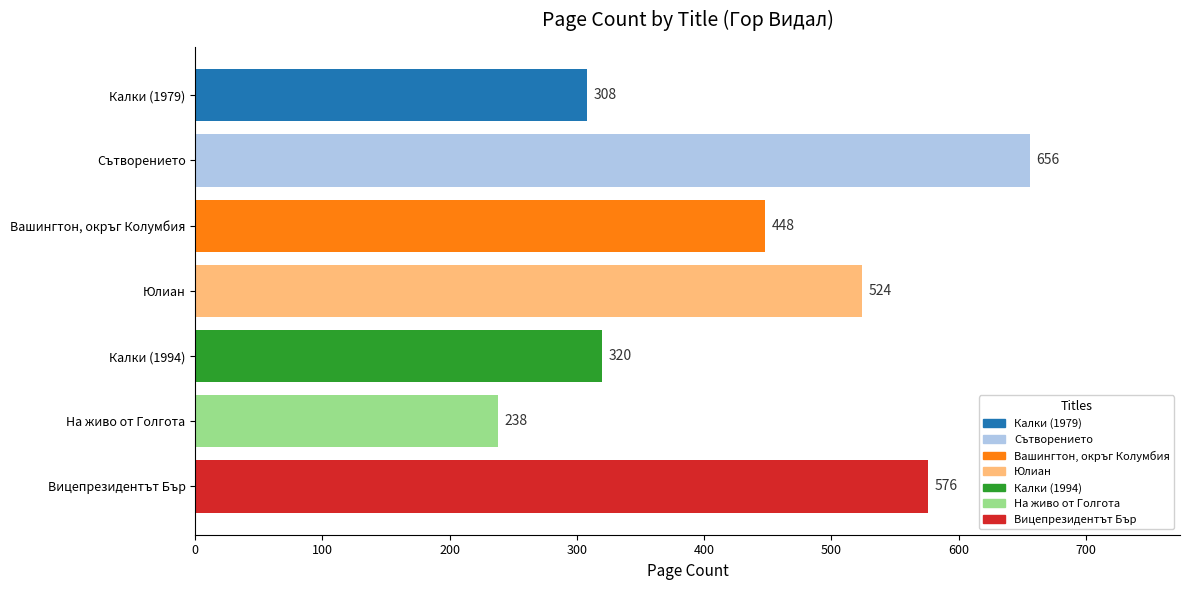

Rank the categories by value from lowest to highest.

На живо от Голгота, Калки (1979), Калки (1994), Вашингтон, окръг Колумбия, Юлиан, Вицепрезидентът Бър, Сътворението